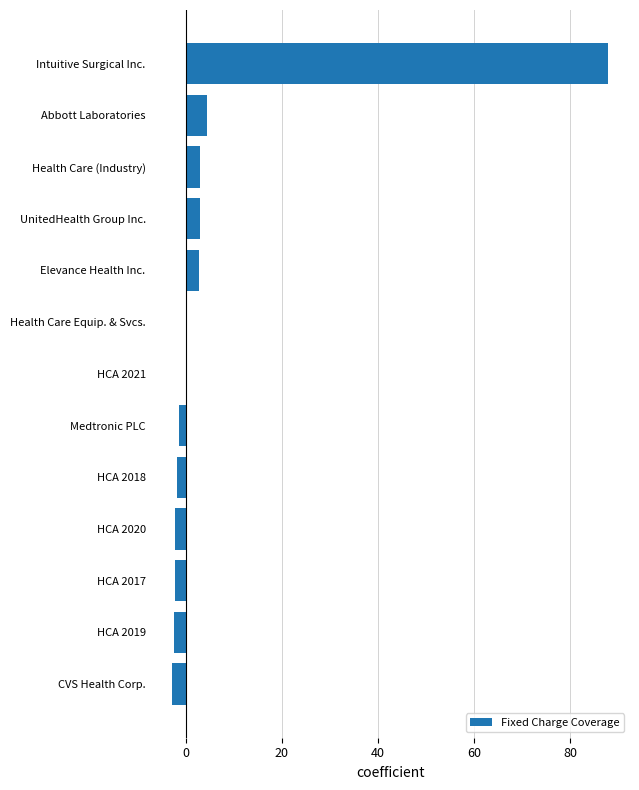

What is the change in value from HCA 2020 to Elevance Health Inc.?

+4.8